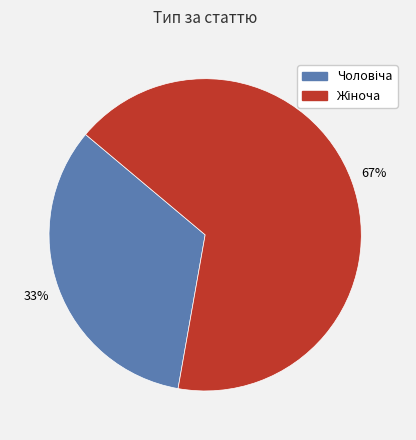

How many segments does this pie chart have?

2